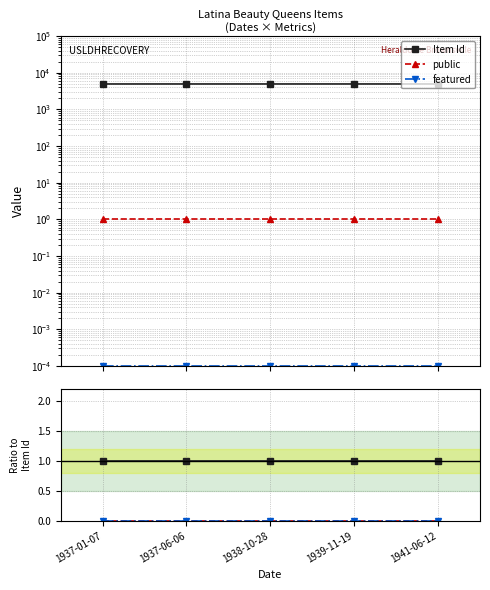

True or false: Item Id and public cross at least once.

False